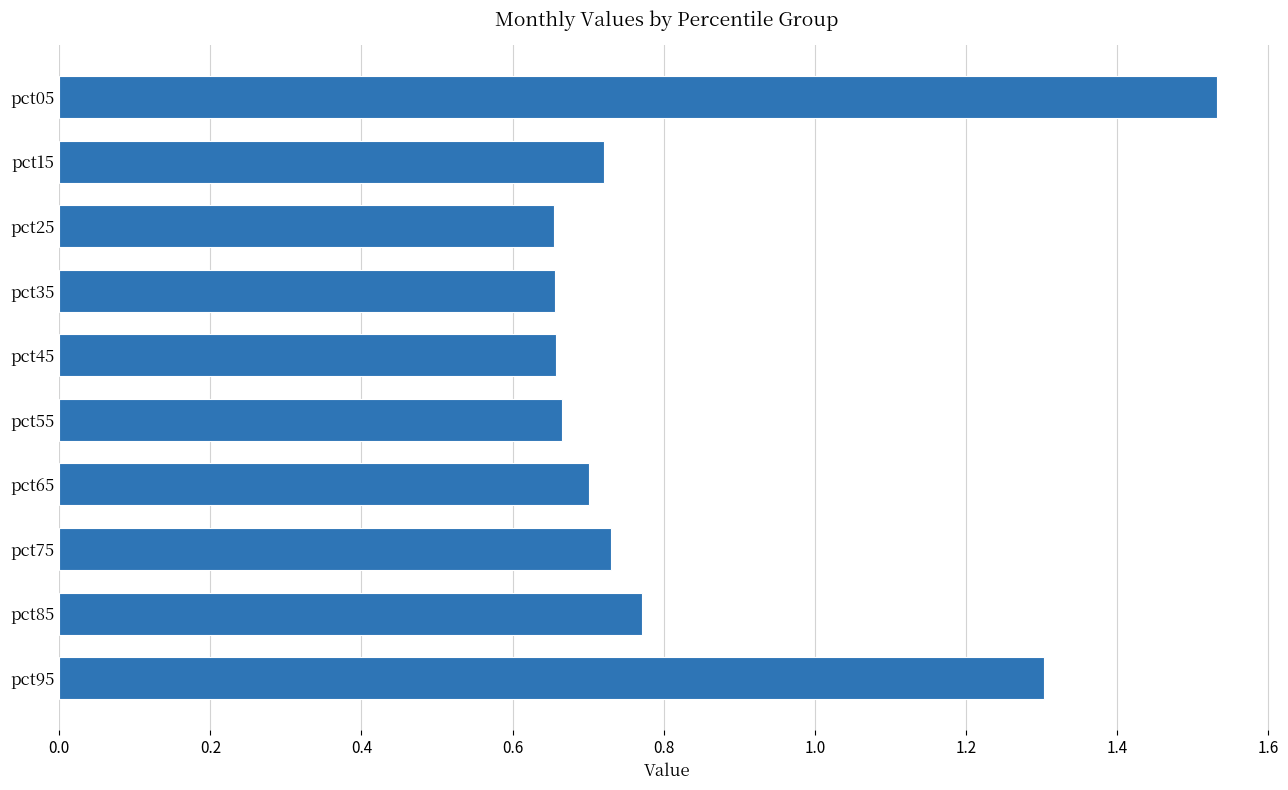

Which category has the highest value across all series?

pct05